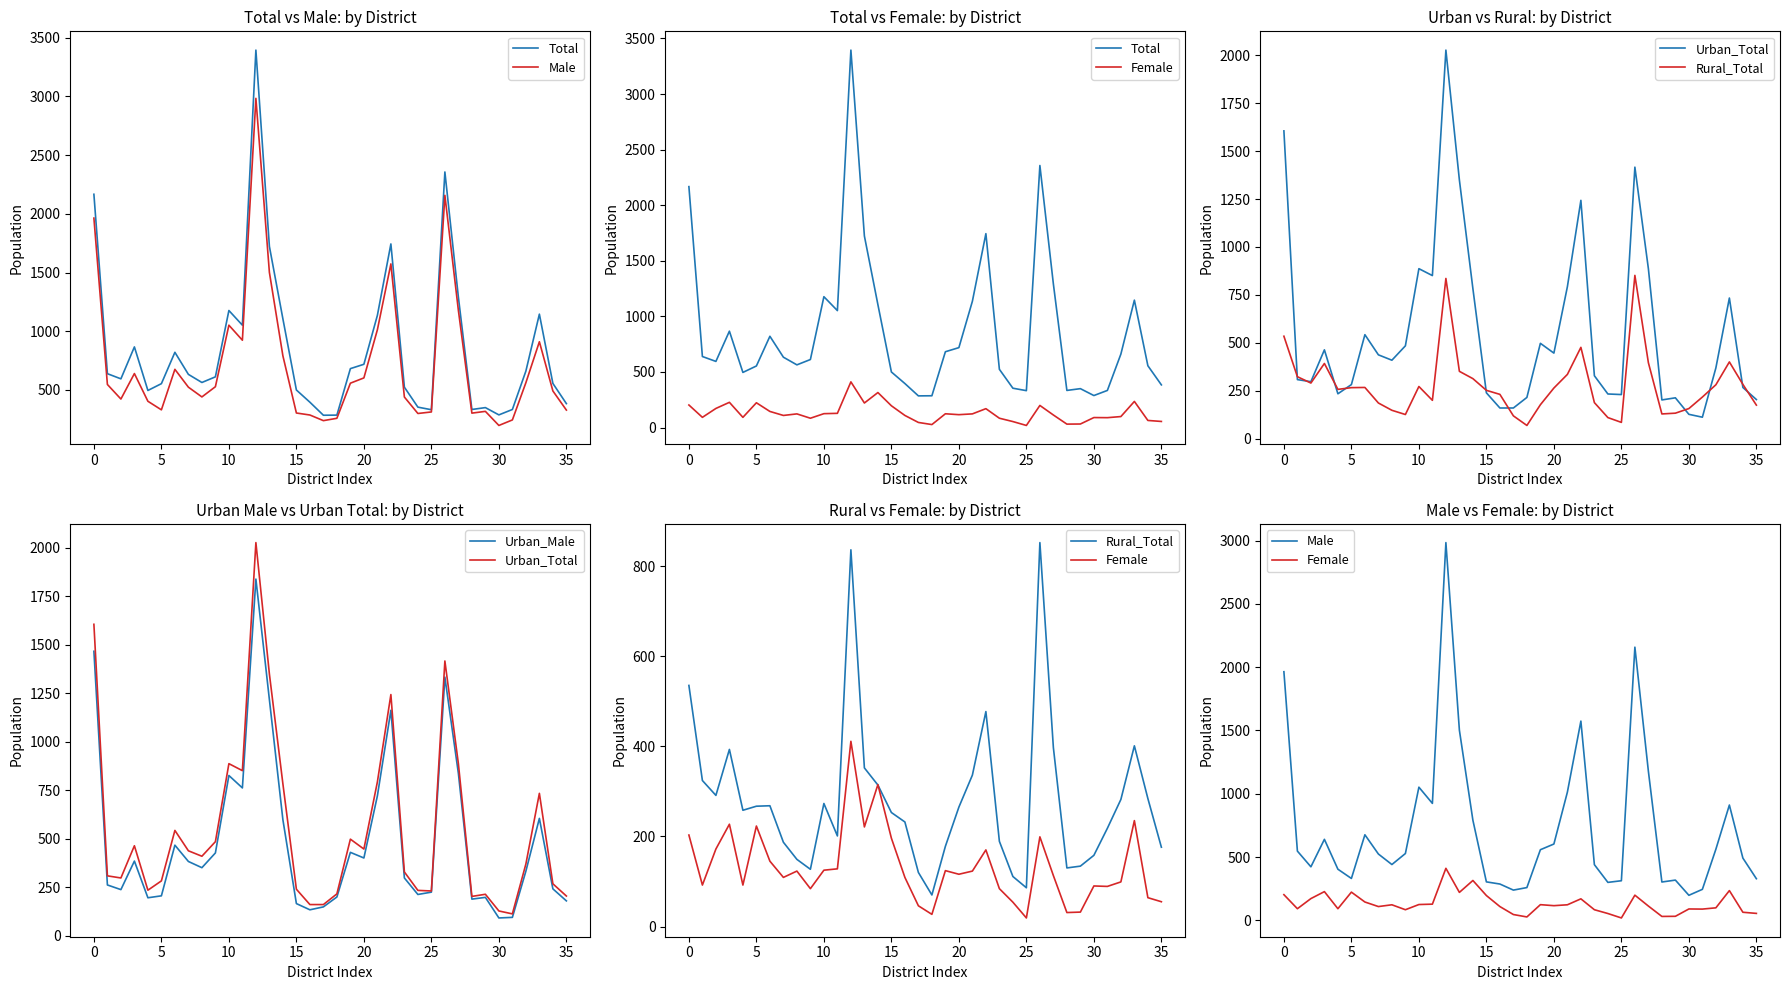

What is the label of the 7th point from the right?

29